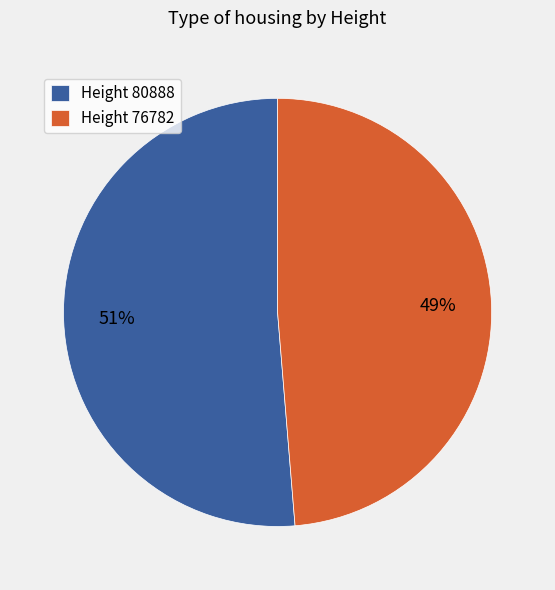

True or false: Height 80888 accounts for 62% of the total.

False